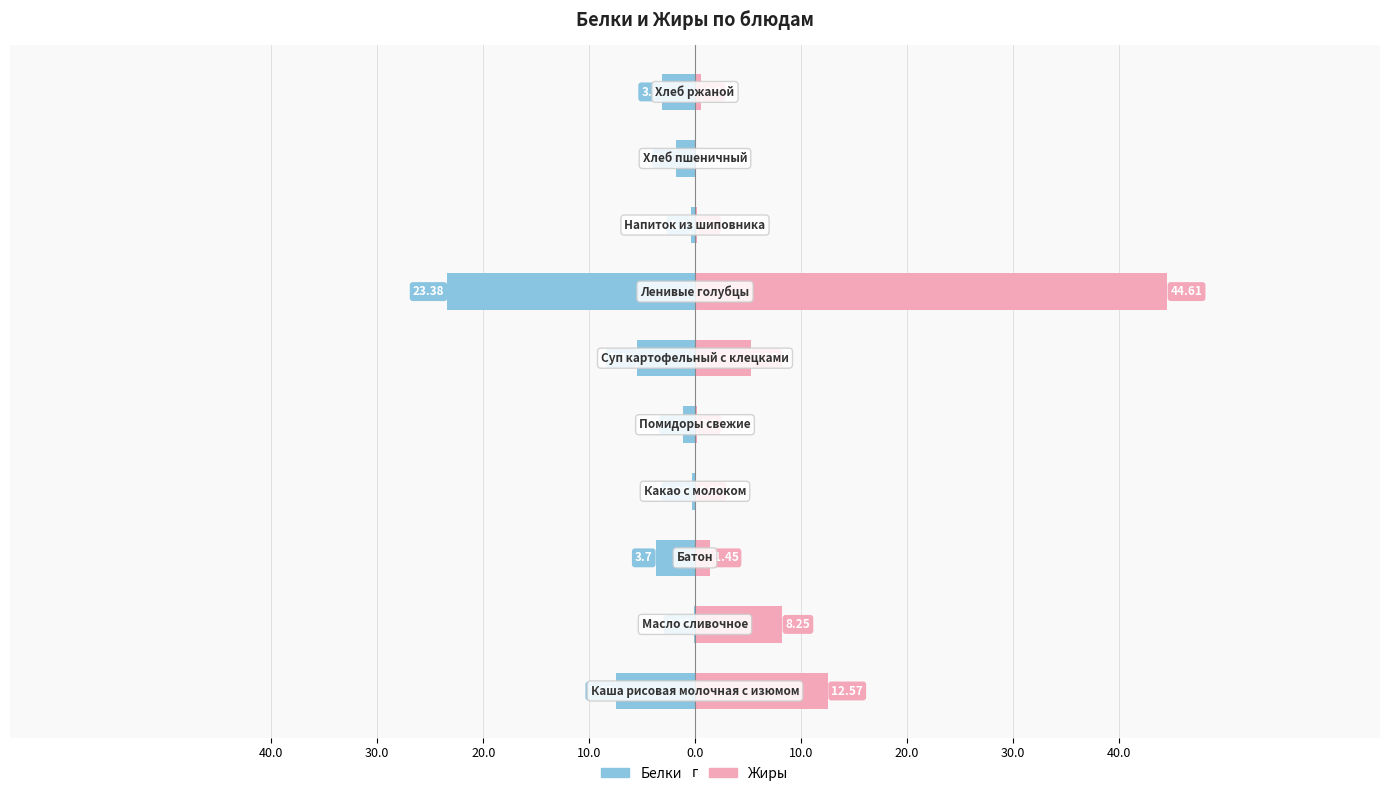

How many bars are there in each group?

2